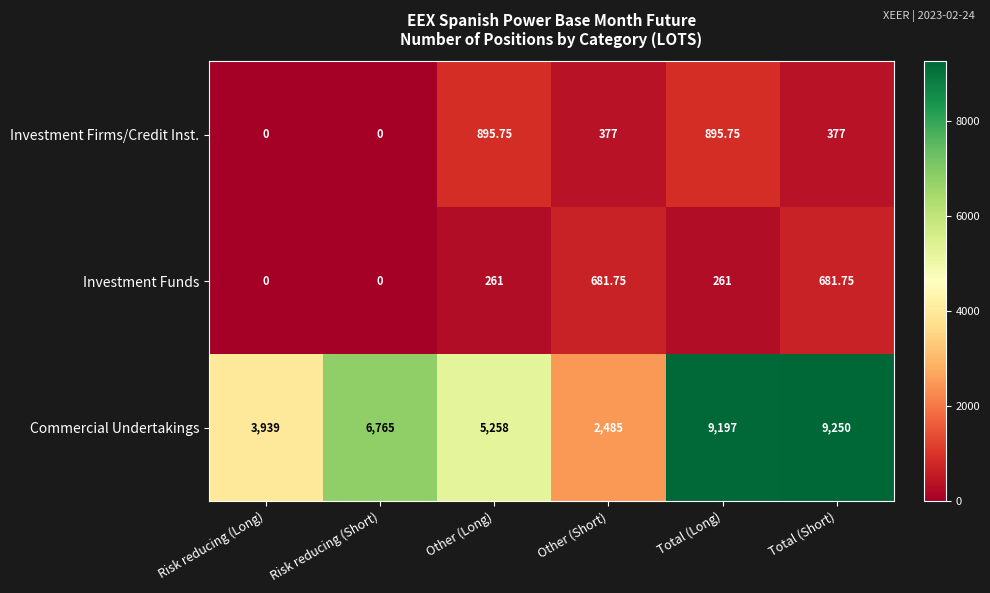

At how many categories does at least one series exceed 4873?

4